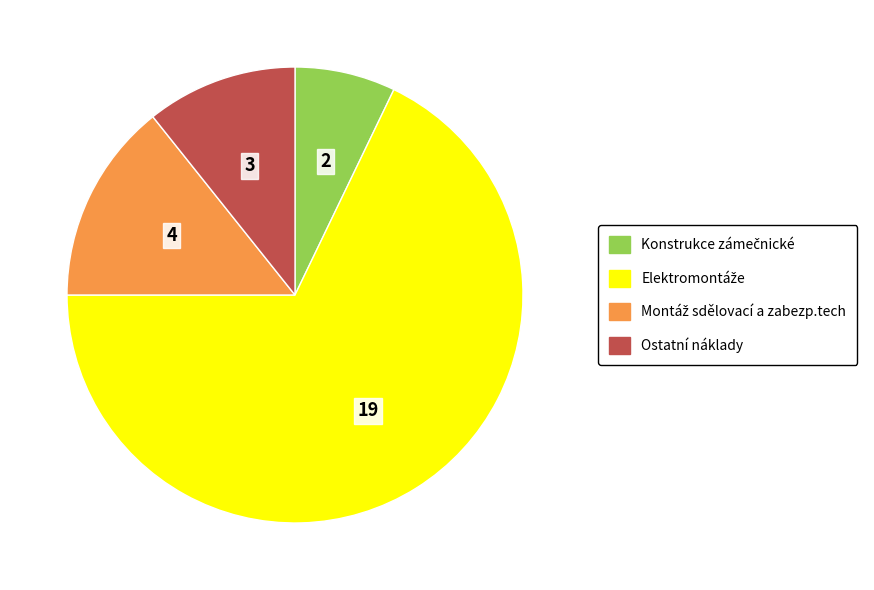

Is there a majority slice in this chart?

Yes